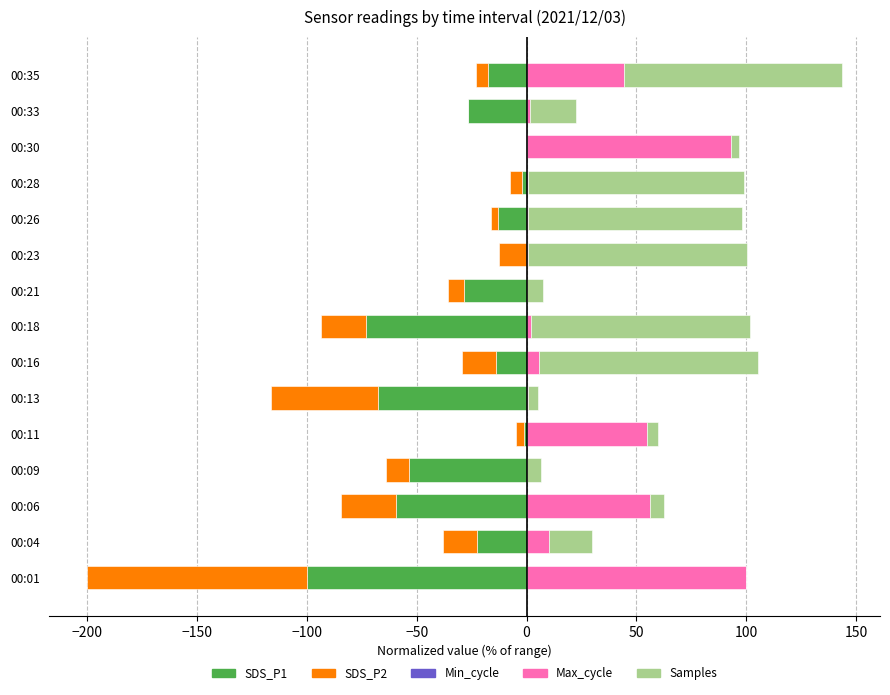

How many bars are there in total?

75